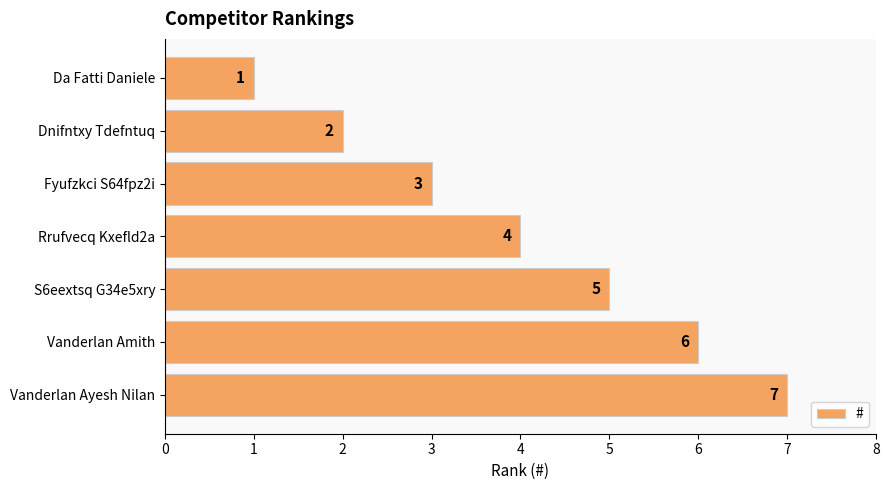

What position from the bottom is Vanderlan Ayesh Nilan?

1